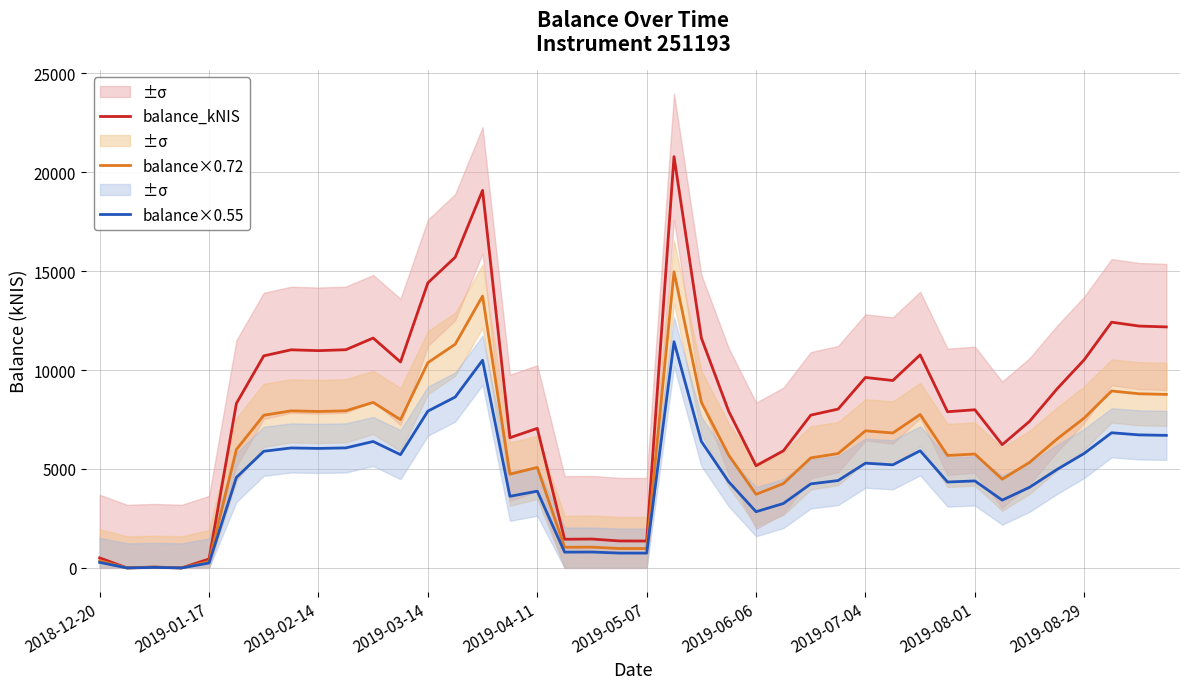

Is it true that balance×0.72 equals 4262.9 at 25?

True